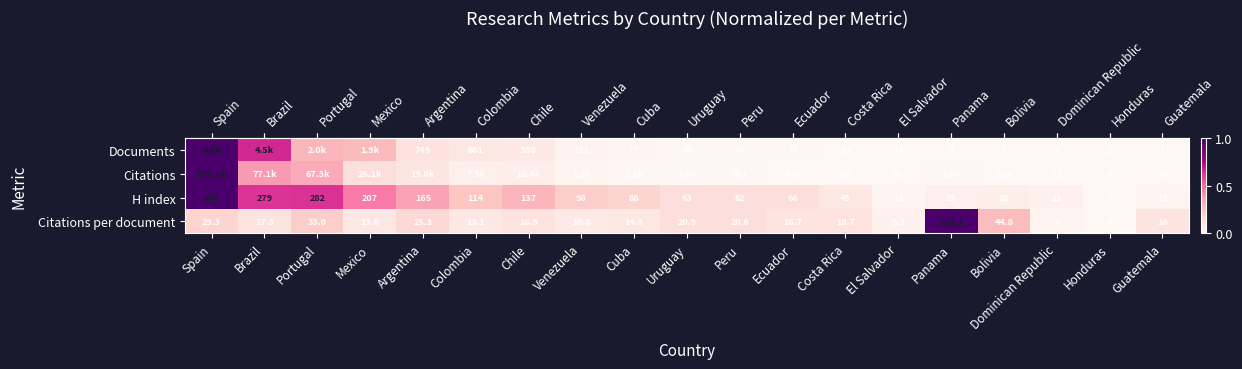

At which category is the sum across all series the highest?

Spain